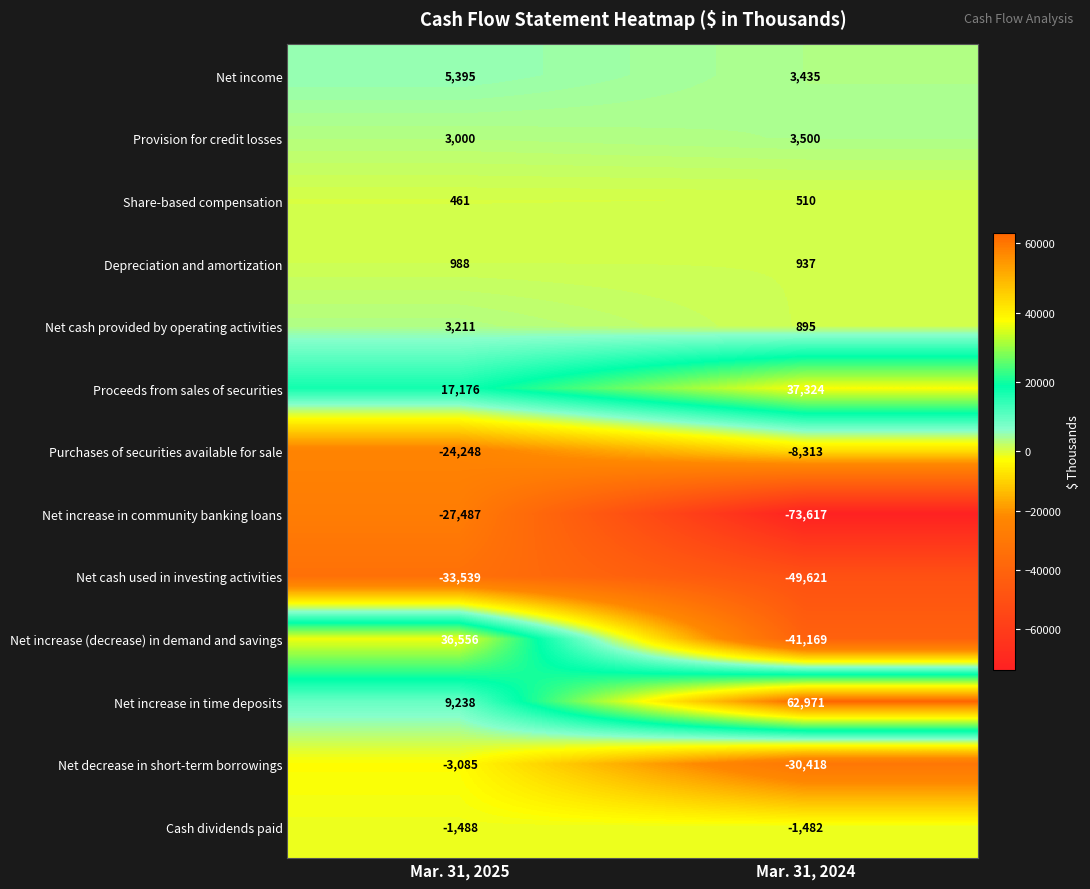

How many categories are shown in the chart?

2